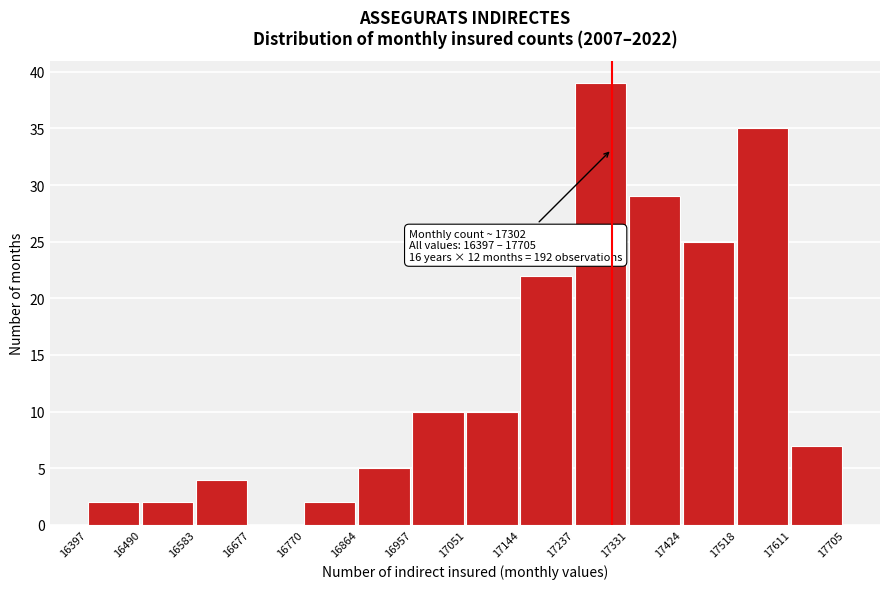

Over which range of the x-axis is the bar tallest?

17237 to 17331